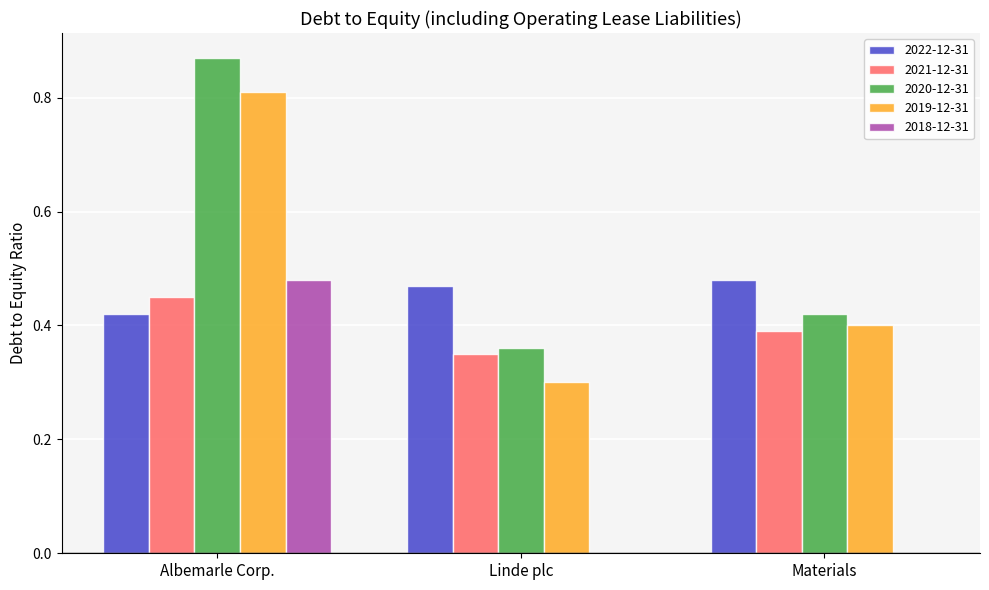

Which label corresponds to the largest value in the chart?

Albemarle Corp.